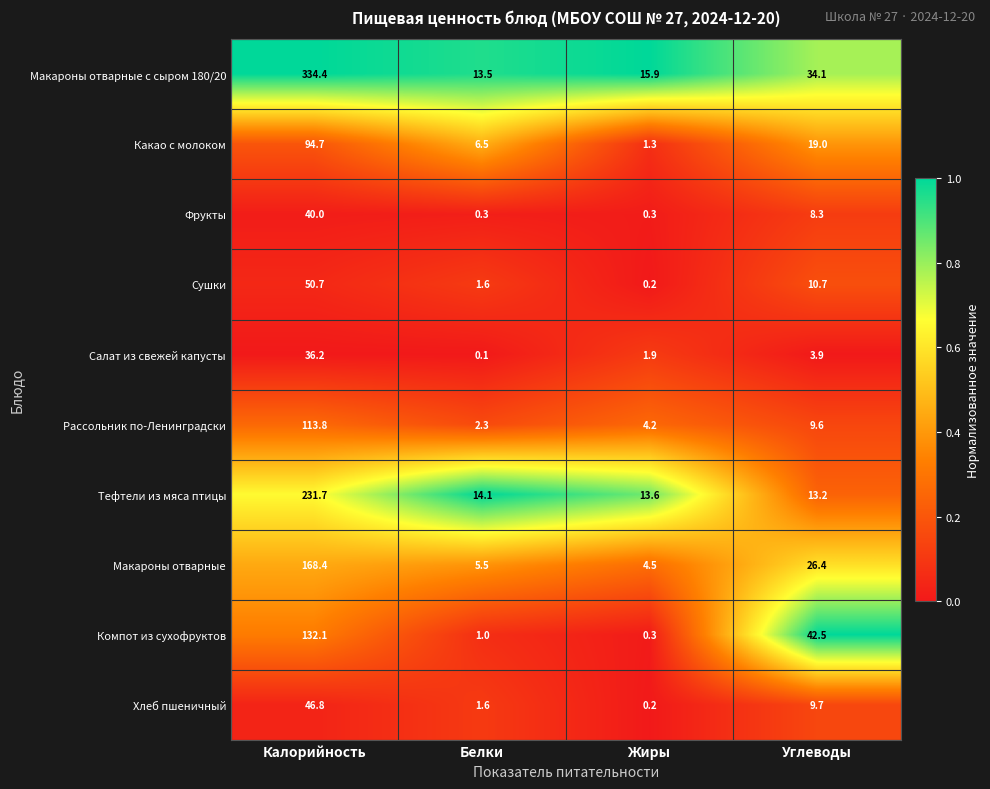

List the labels in order of Тефтели из мяса птицы value, largest first.

Калорийность, Белки, Жиры, Углеводы